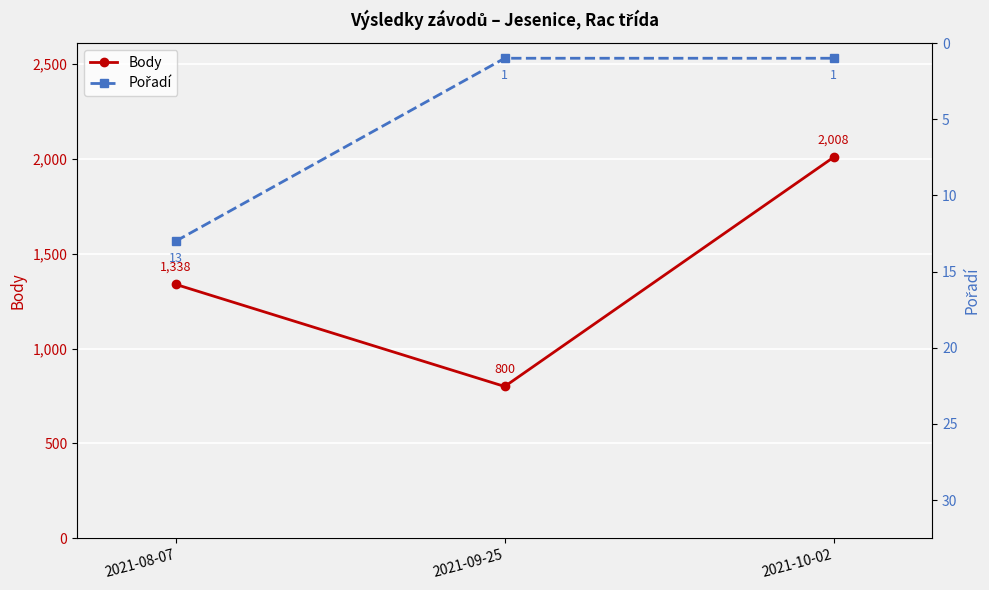

What position from the right is 2021-09-25?

2